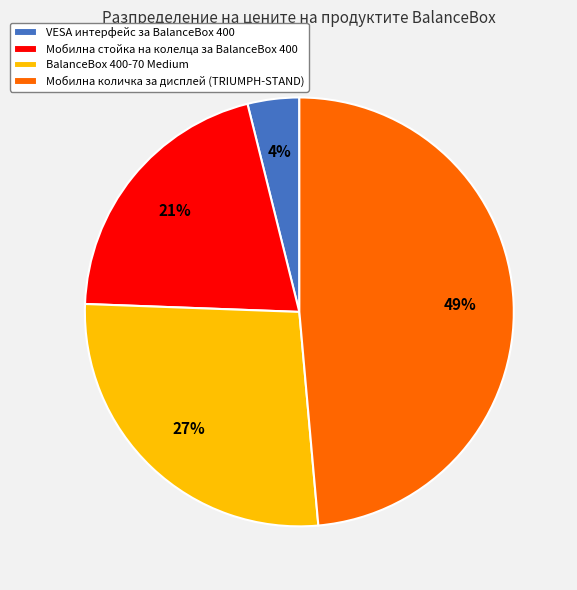

Combined, do BalanceBox 400-70 Medium and VESA интерфейс за BalanceBox 400 account for over 50%?

No